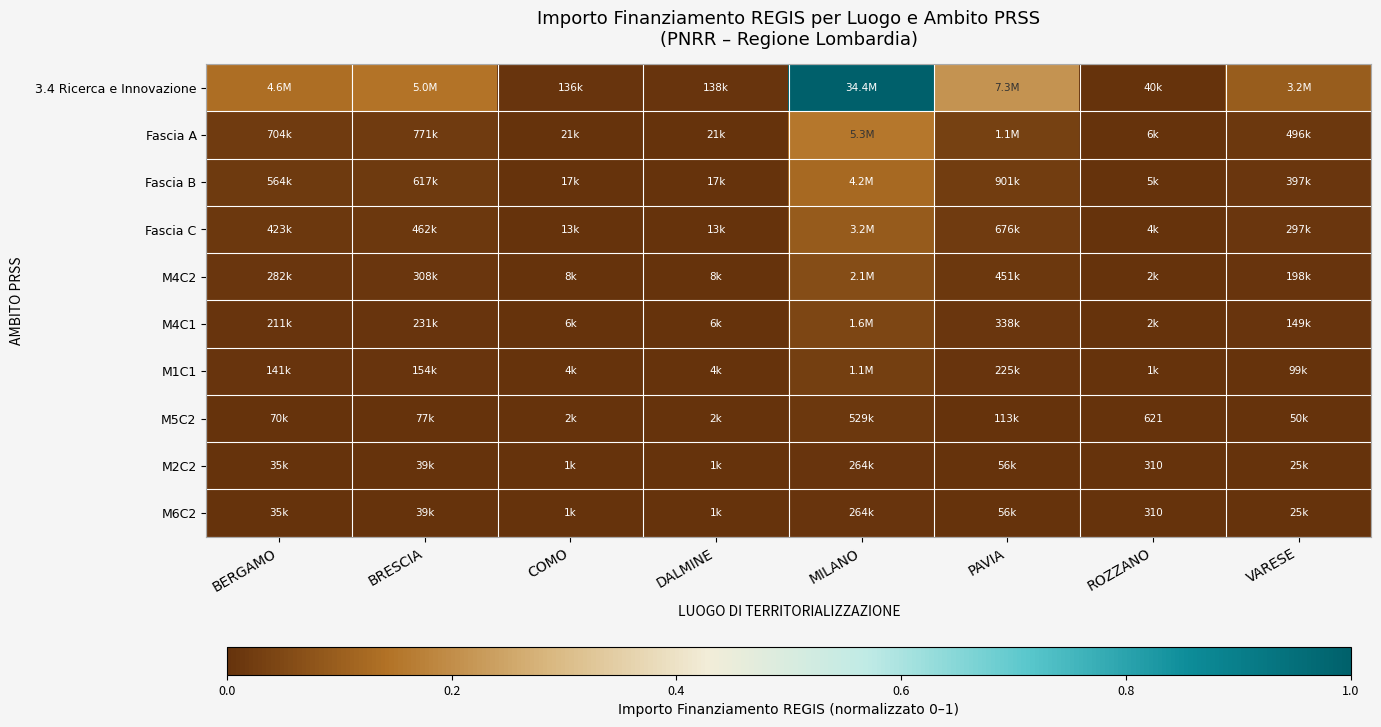

What is the total value across all series at BRESCIA?

0.2